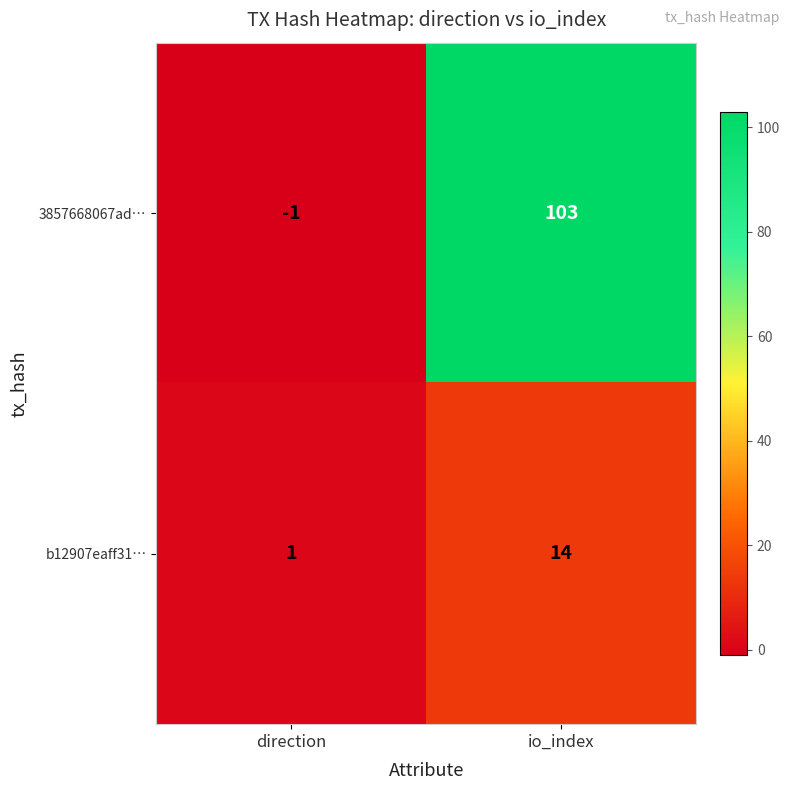

How many series are shown in this chart?

2